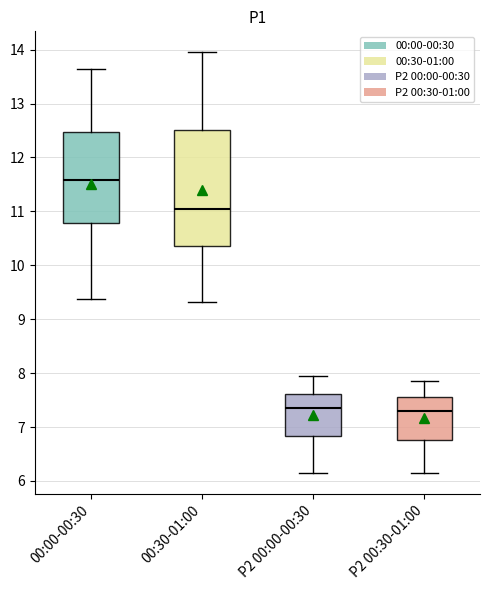

Where does the median line of the box for 00:00-00:30 sit on the y-axis? The values are not printed on the chart, so give them approximately, as read against the axis.

11.6